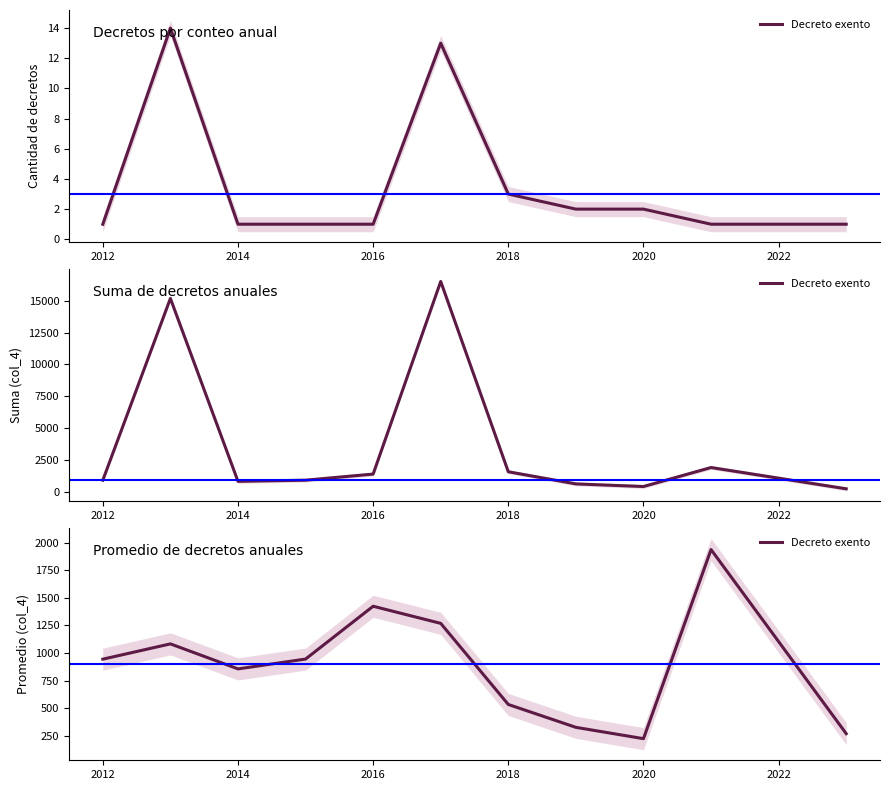

At which label does the data first exceed 945?

2012